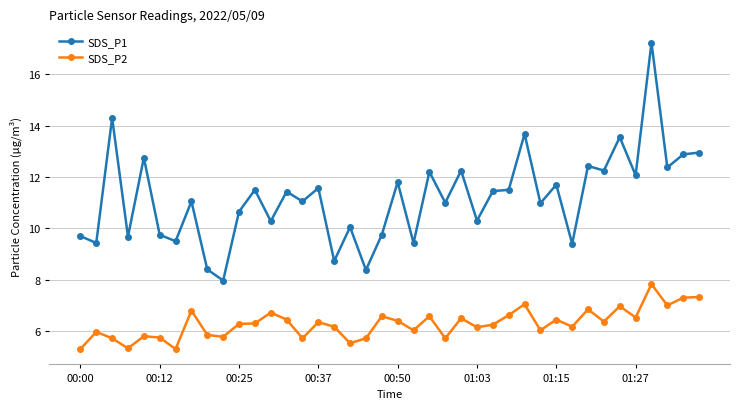

Which series has the largest total across all categories?

SDS_P1